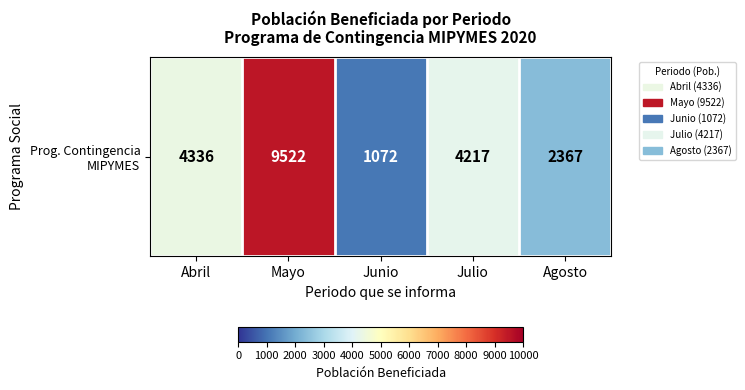

Count the number of values greater than 4217.

2